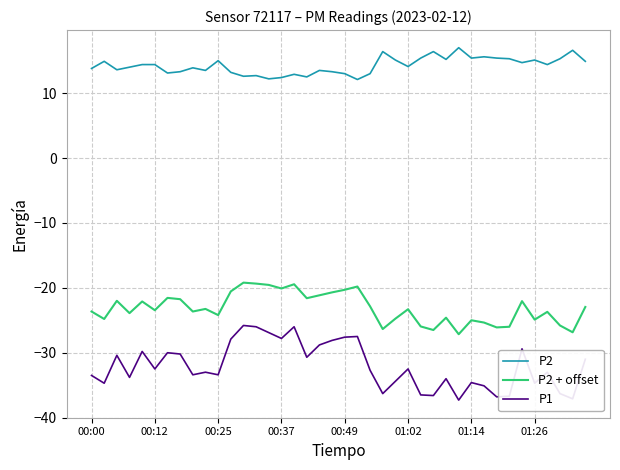

Which series has the largest total across all categories?

P2